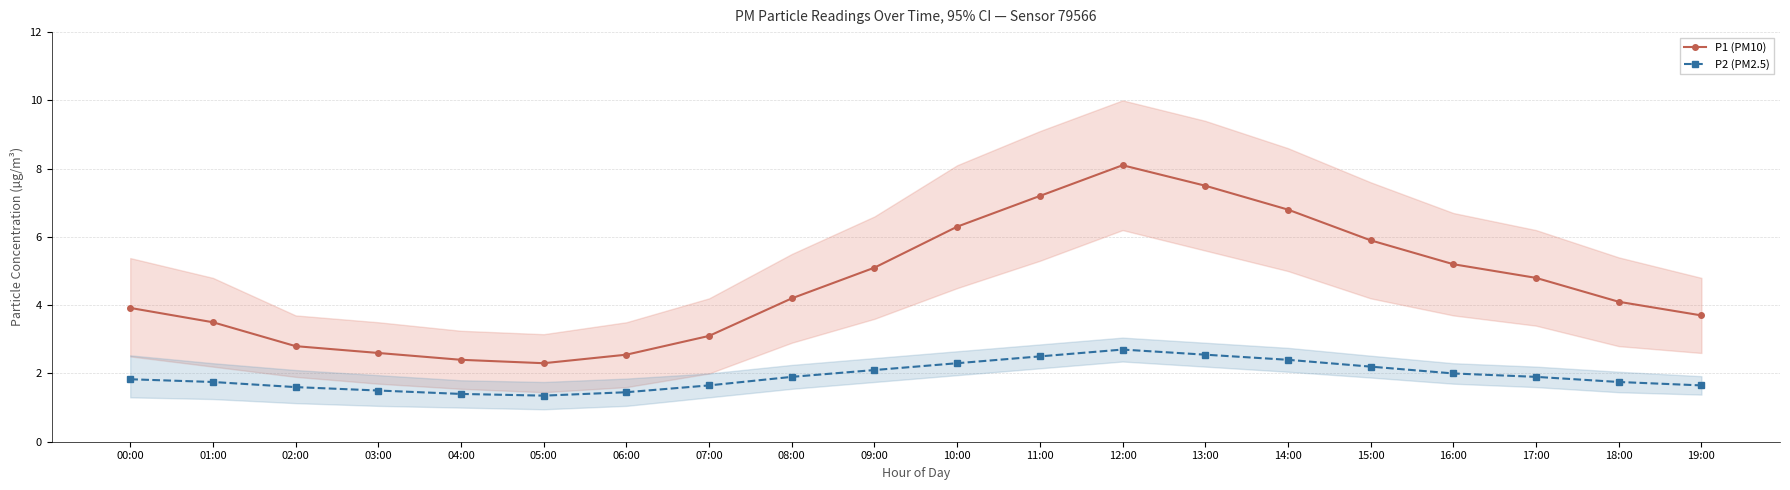

What are all the series names shown in the legend?

P1 (PM10), P2 (PM2.5)